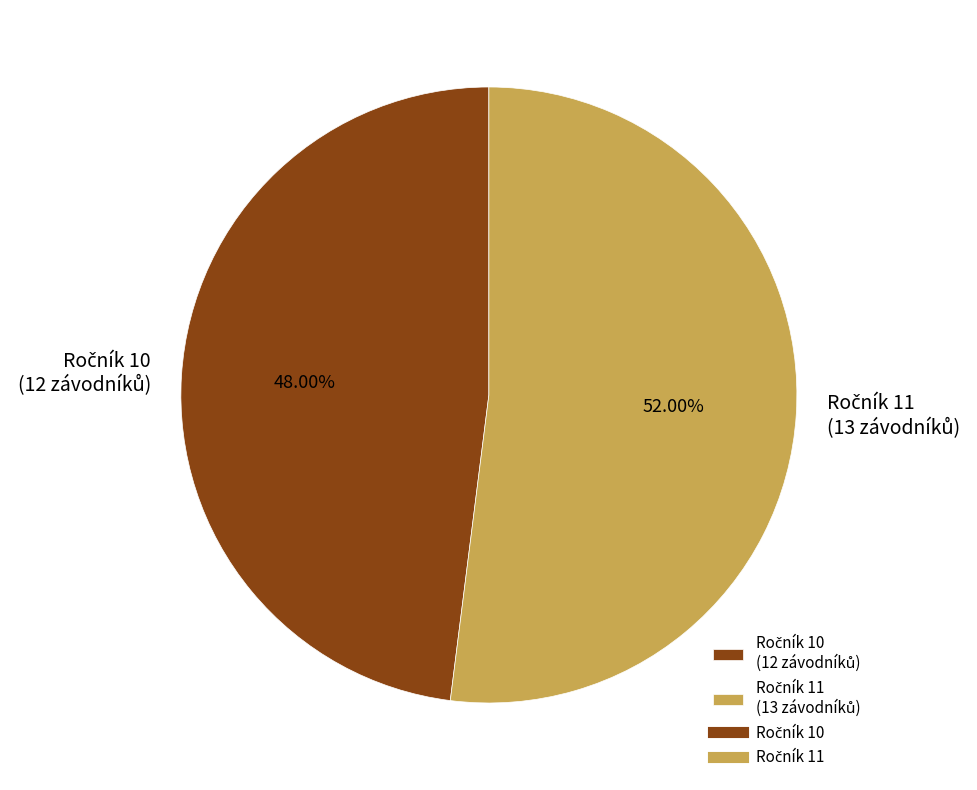

Does any single category account for the majority?

Yes